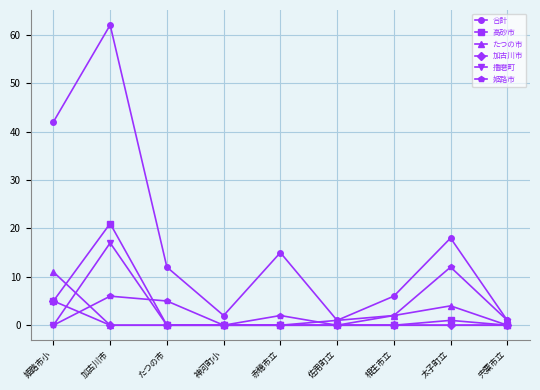

What is the spread (max minus min) of values at 赤穂市立?

15